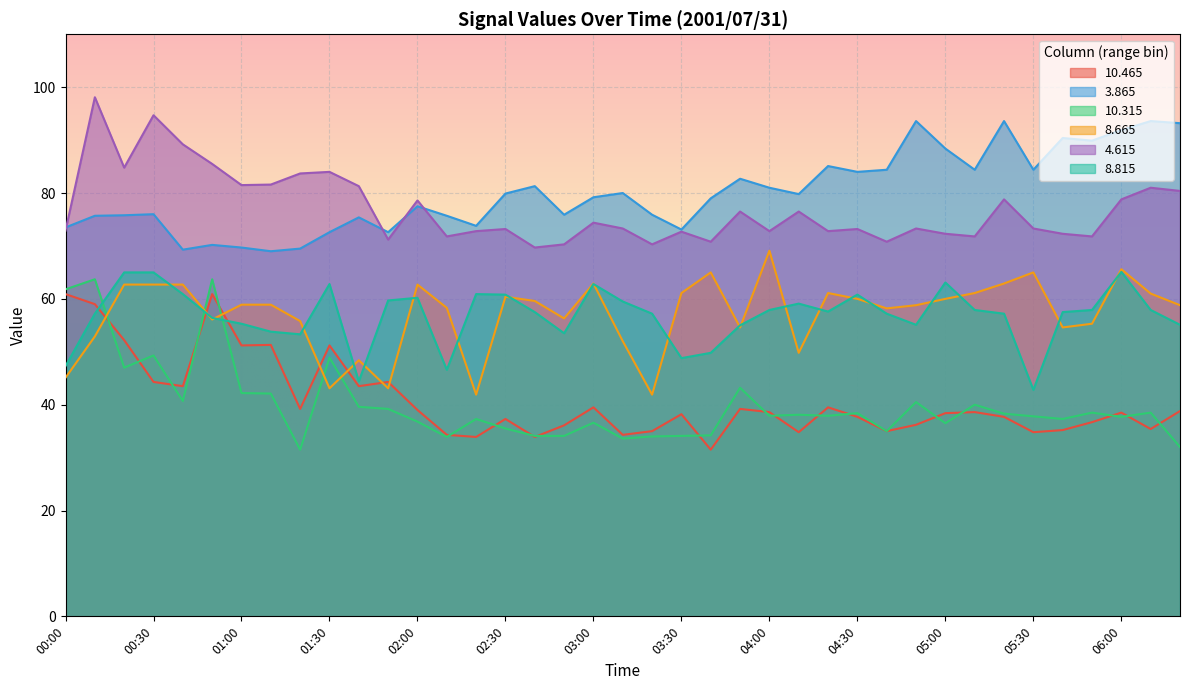

At 04:20, list the series in order from smallest to largest.

 10.315,  10.465,   8.815,   8.665,   4.615,   3.865